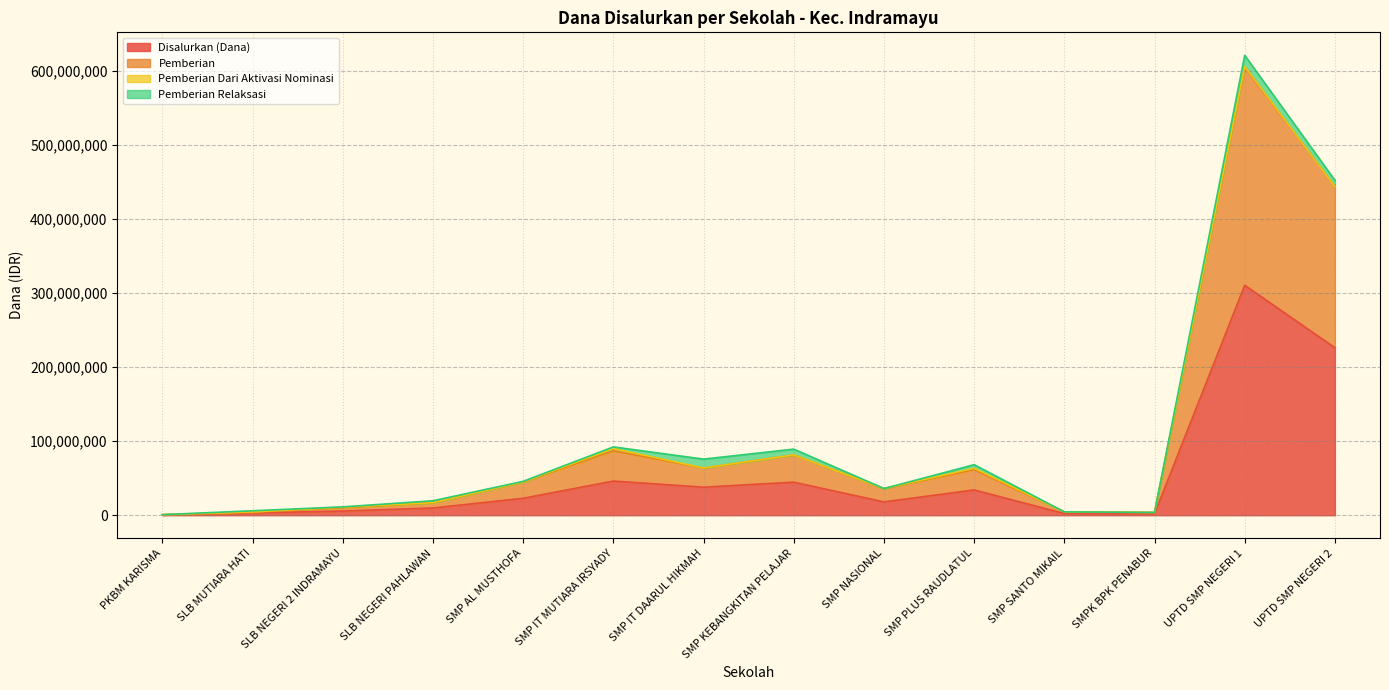

What is the label of the 13th point from the right?

SLB MUTIARA HATI